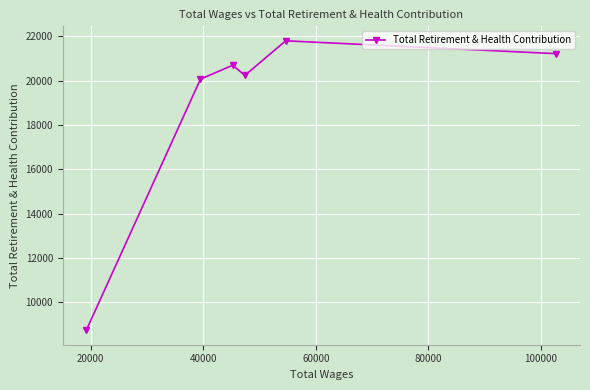

What is the average value?

18796